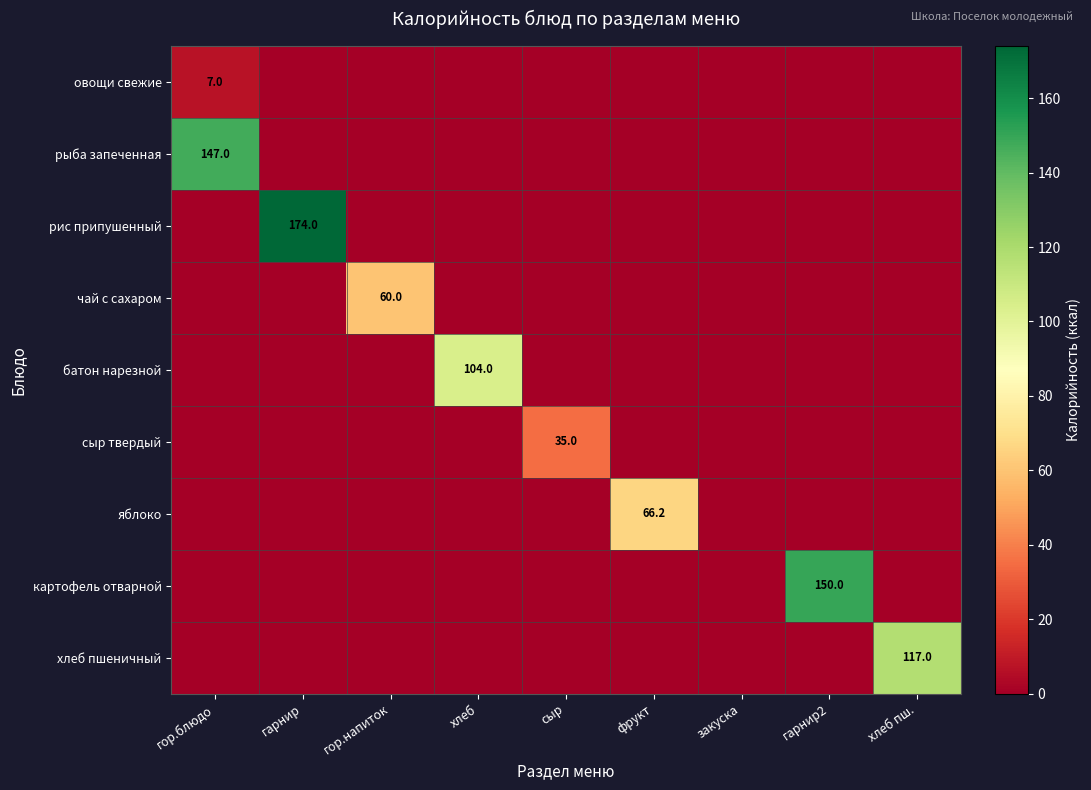

What is the total value across all series at гор.напиток?

60.0